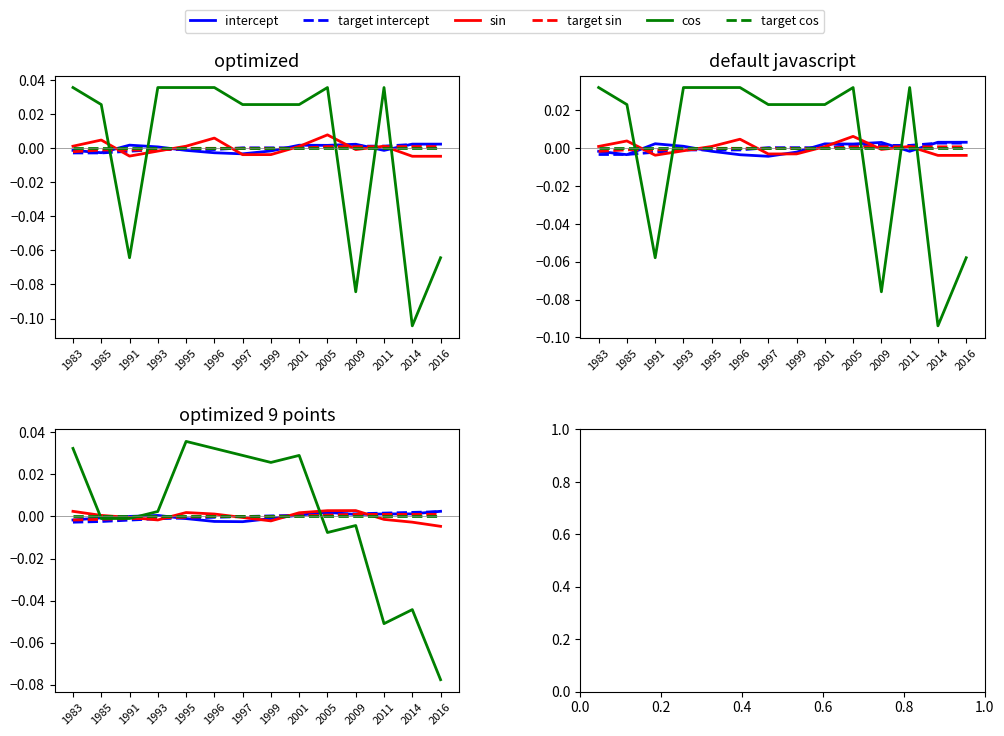

Rank the series by their maximum value, from lowest to highest.

target cos, target sin, target intercept, intercept, sin, cos